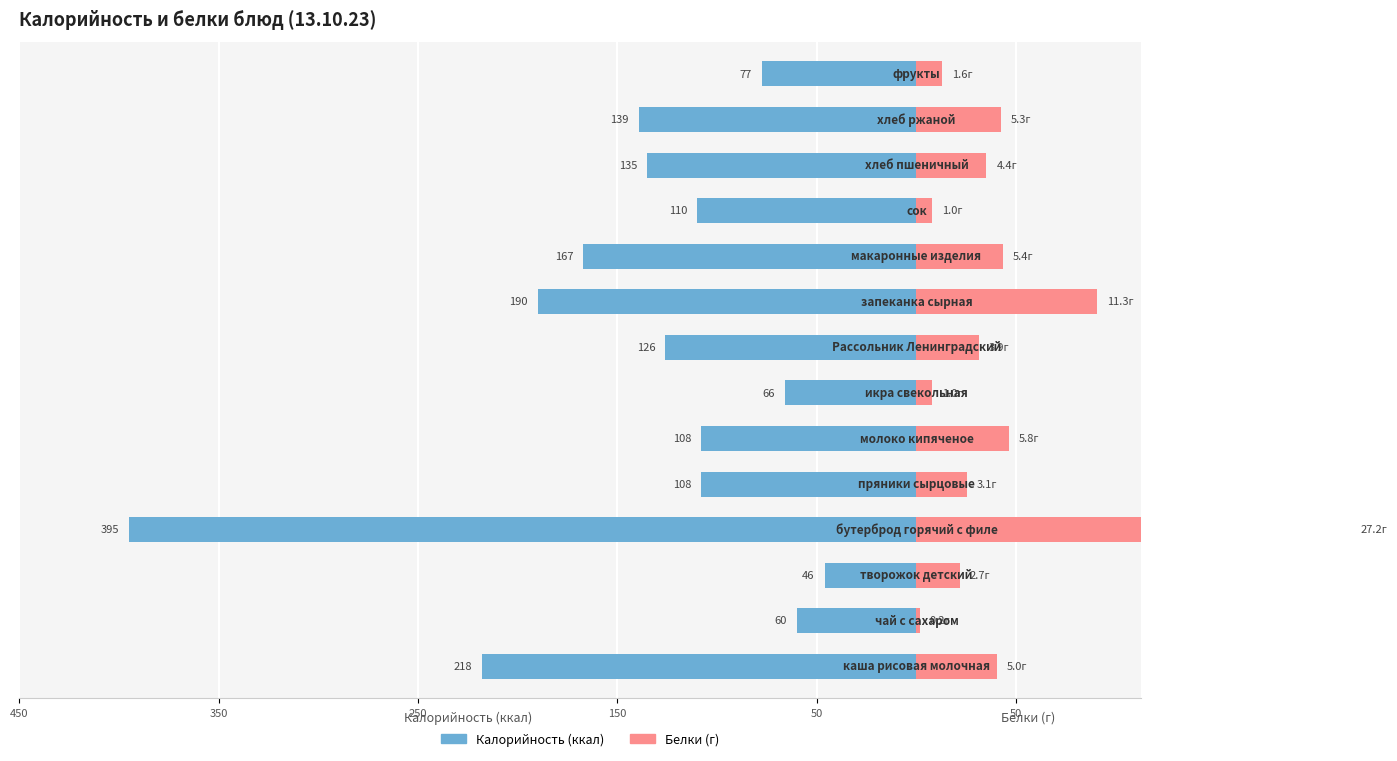

The Белки series shows 70.5 at 450. True or false?

False